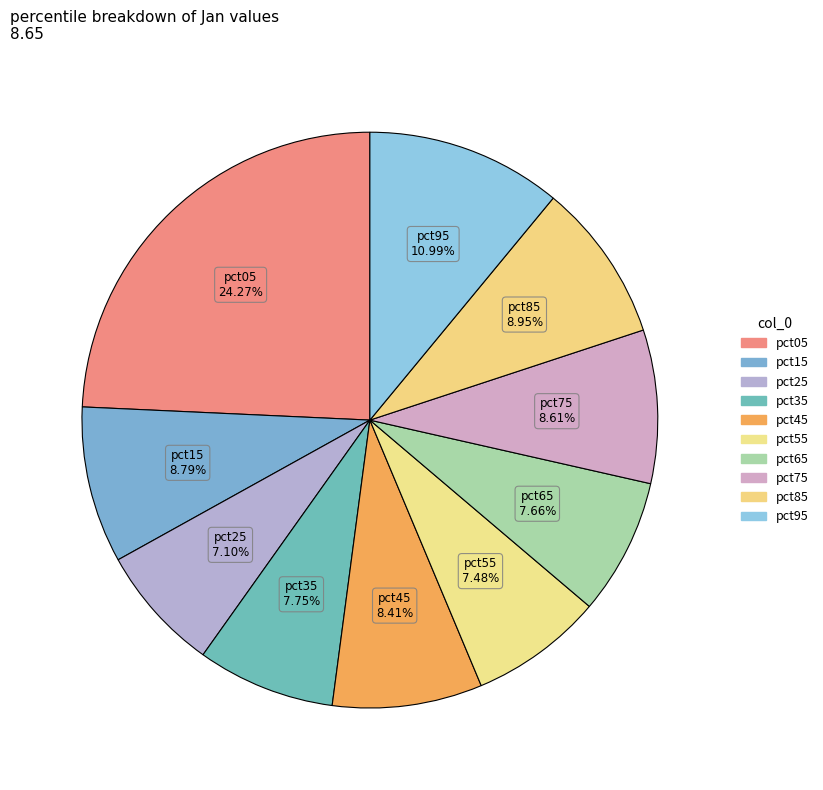

Count the number of slices in the pie.

10